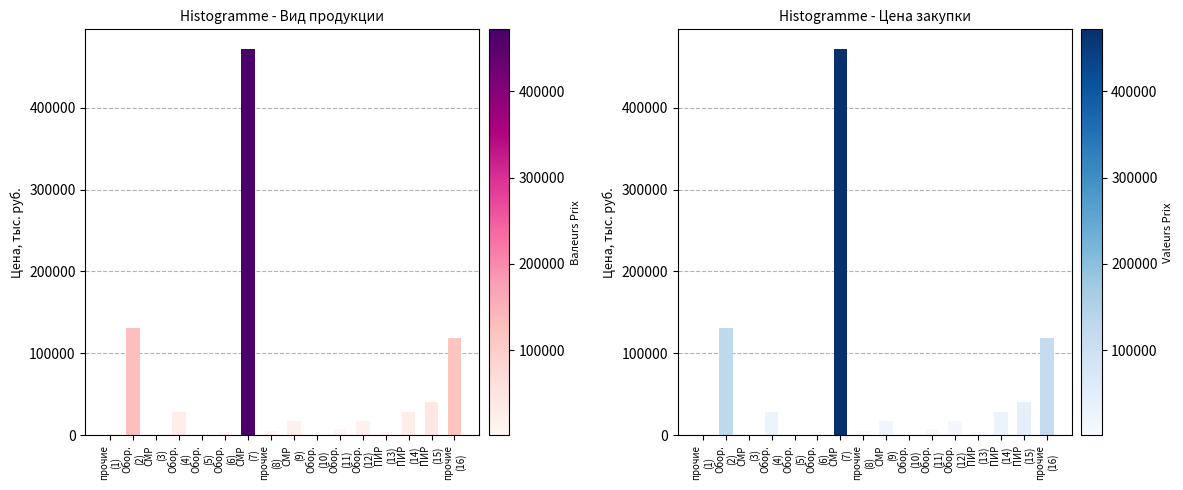

At which label does the data first exceed 17027?

Обор.
(2)